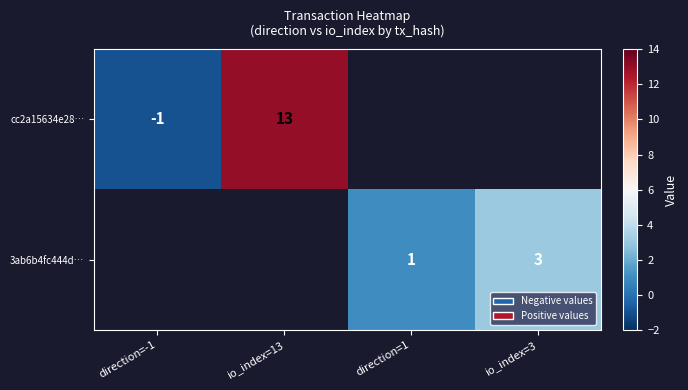

At which category does the chart reach its peak across all series?

io_index=13